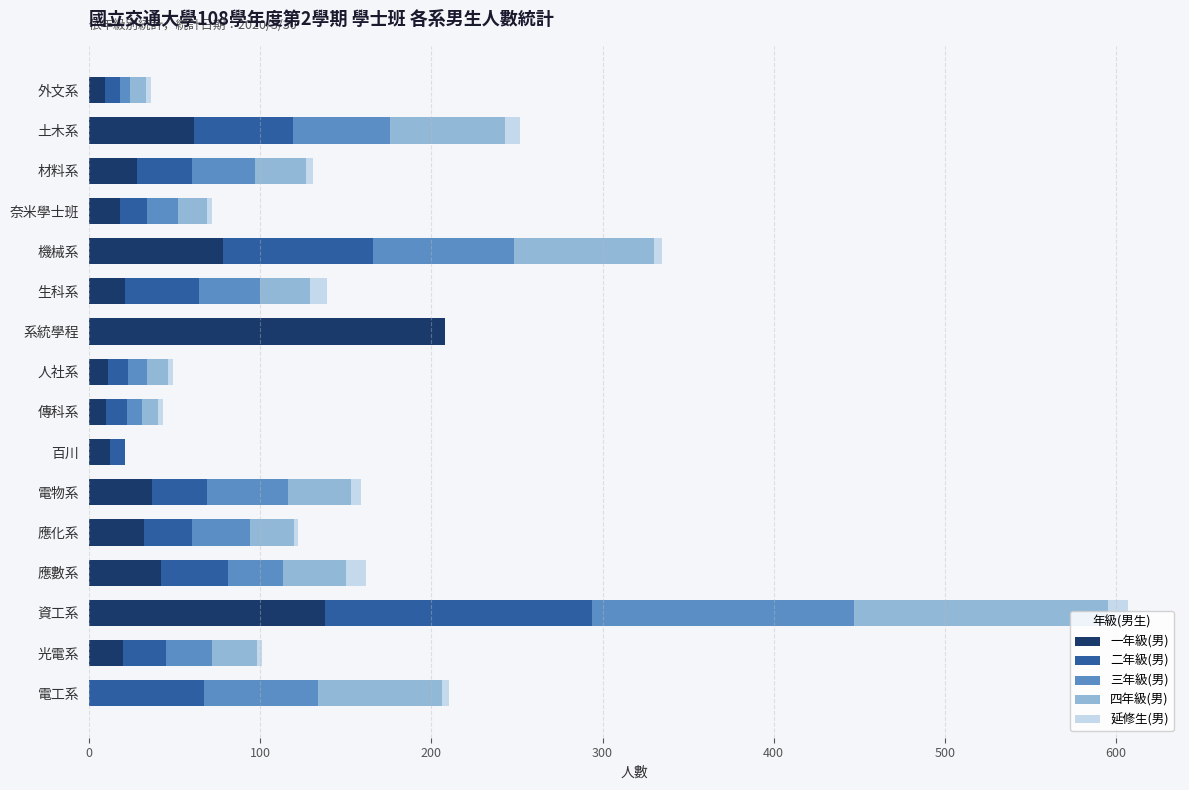

What is the maximum value for 一年級(男)?

208